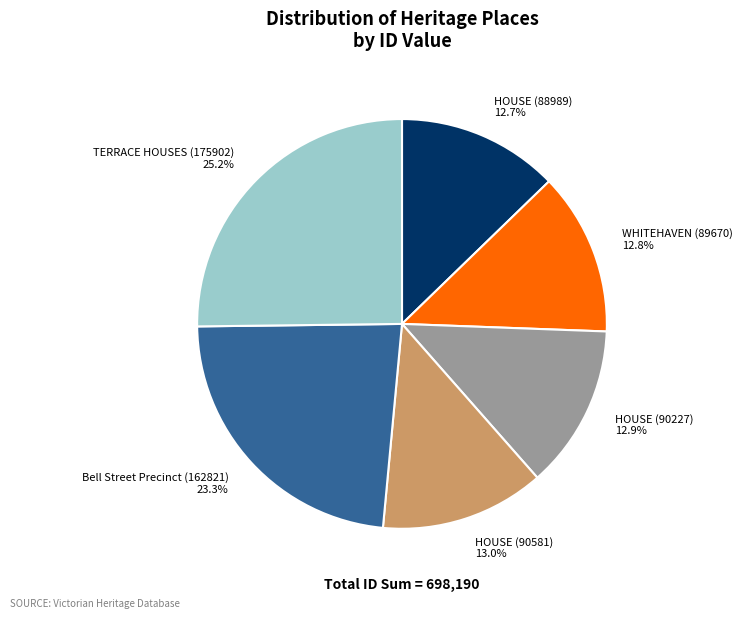

Is it true that HOUSE (88989) is 22% of the pie?

False